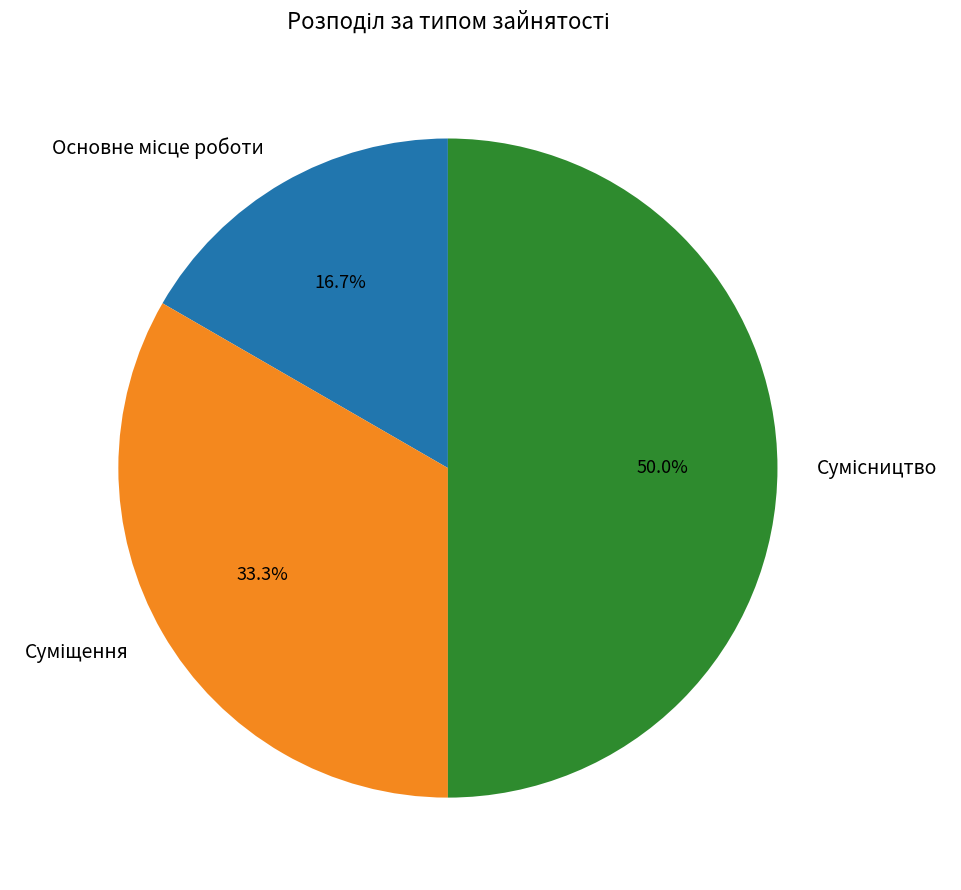

What percentage do Суміщення and Сумісництво together represent?

83.3%